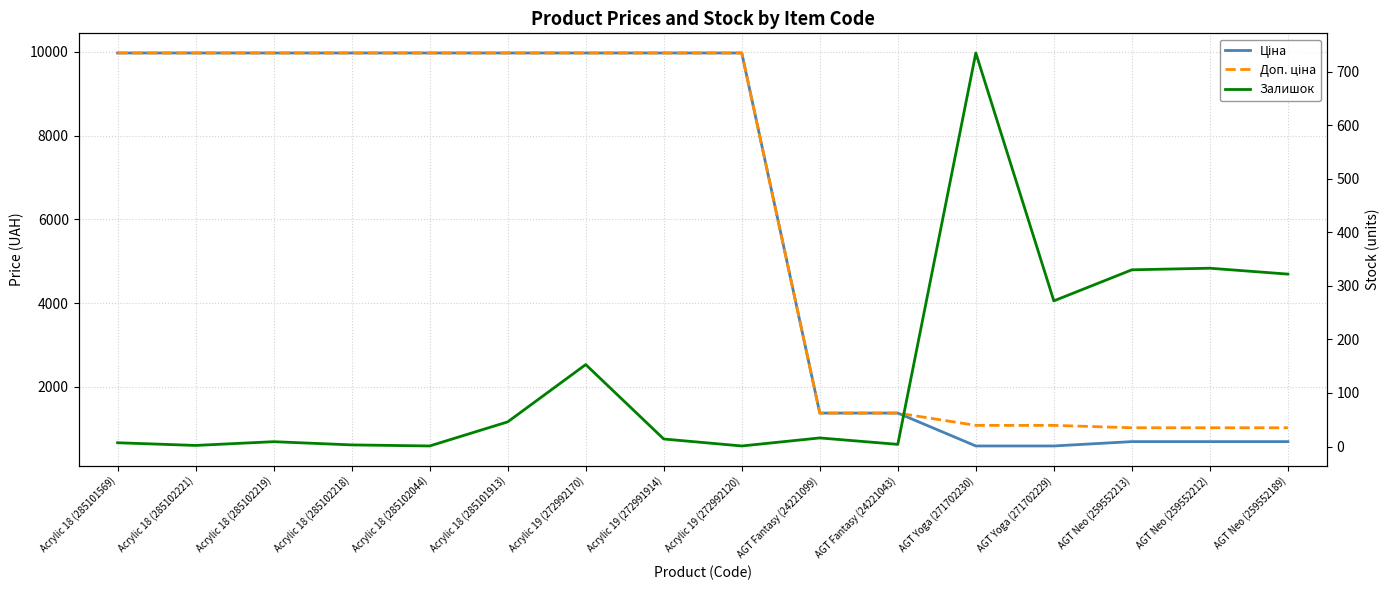

List the series in order of their peak value, lowest first.

Залишок, Ціна, Доп. ціна